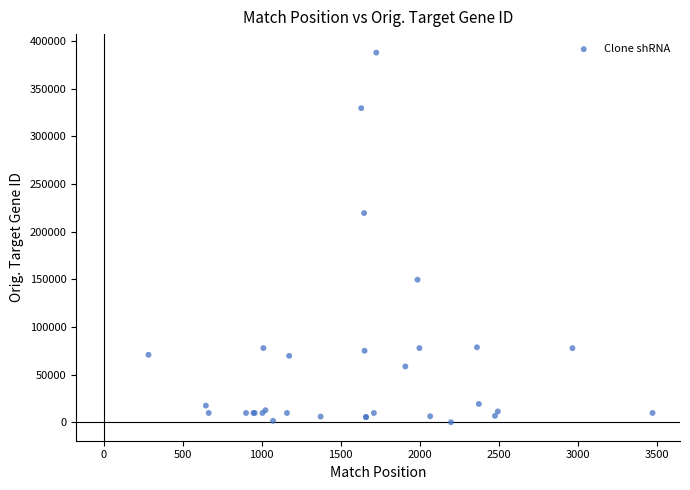

What Y value in the scatter plot is closest to 193878?

219436